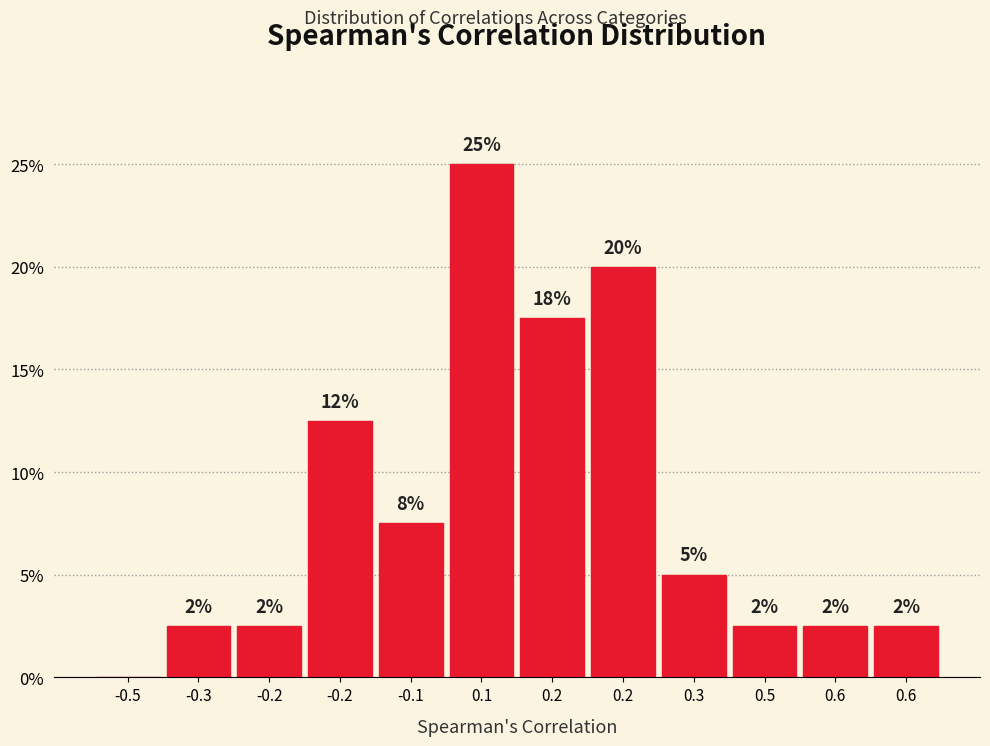

Are the bars horizontal?

No